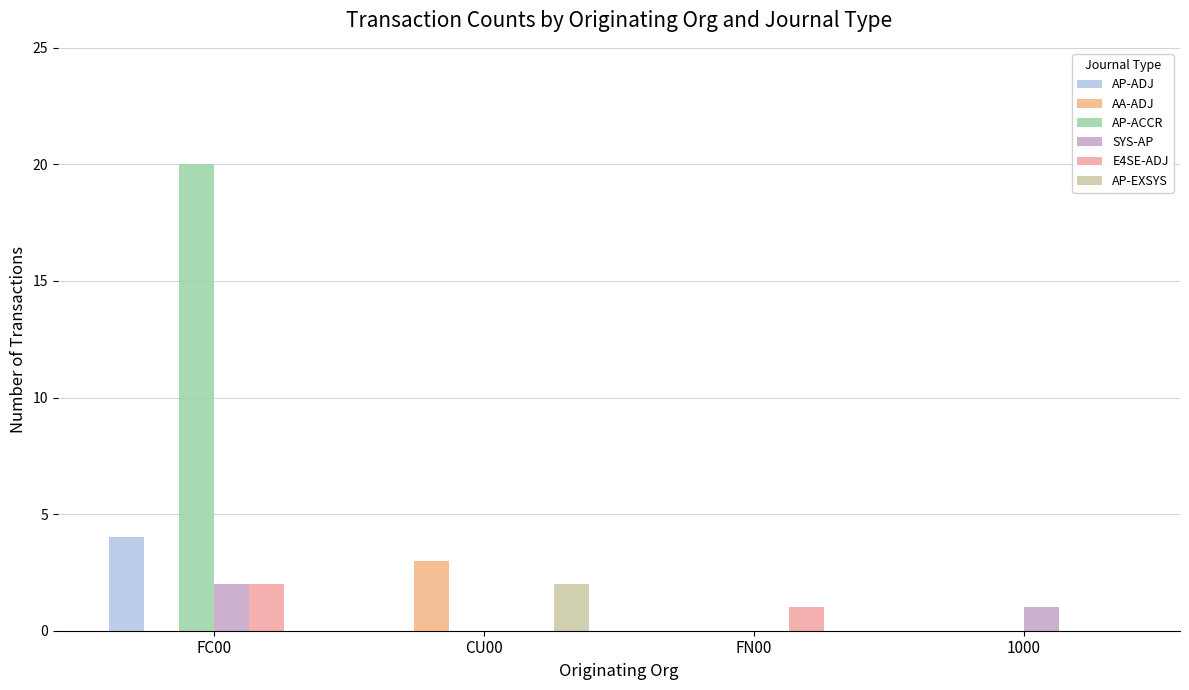

Which series changed the most between FC00 and FN00?

AP-ACCR